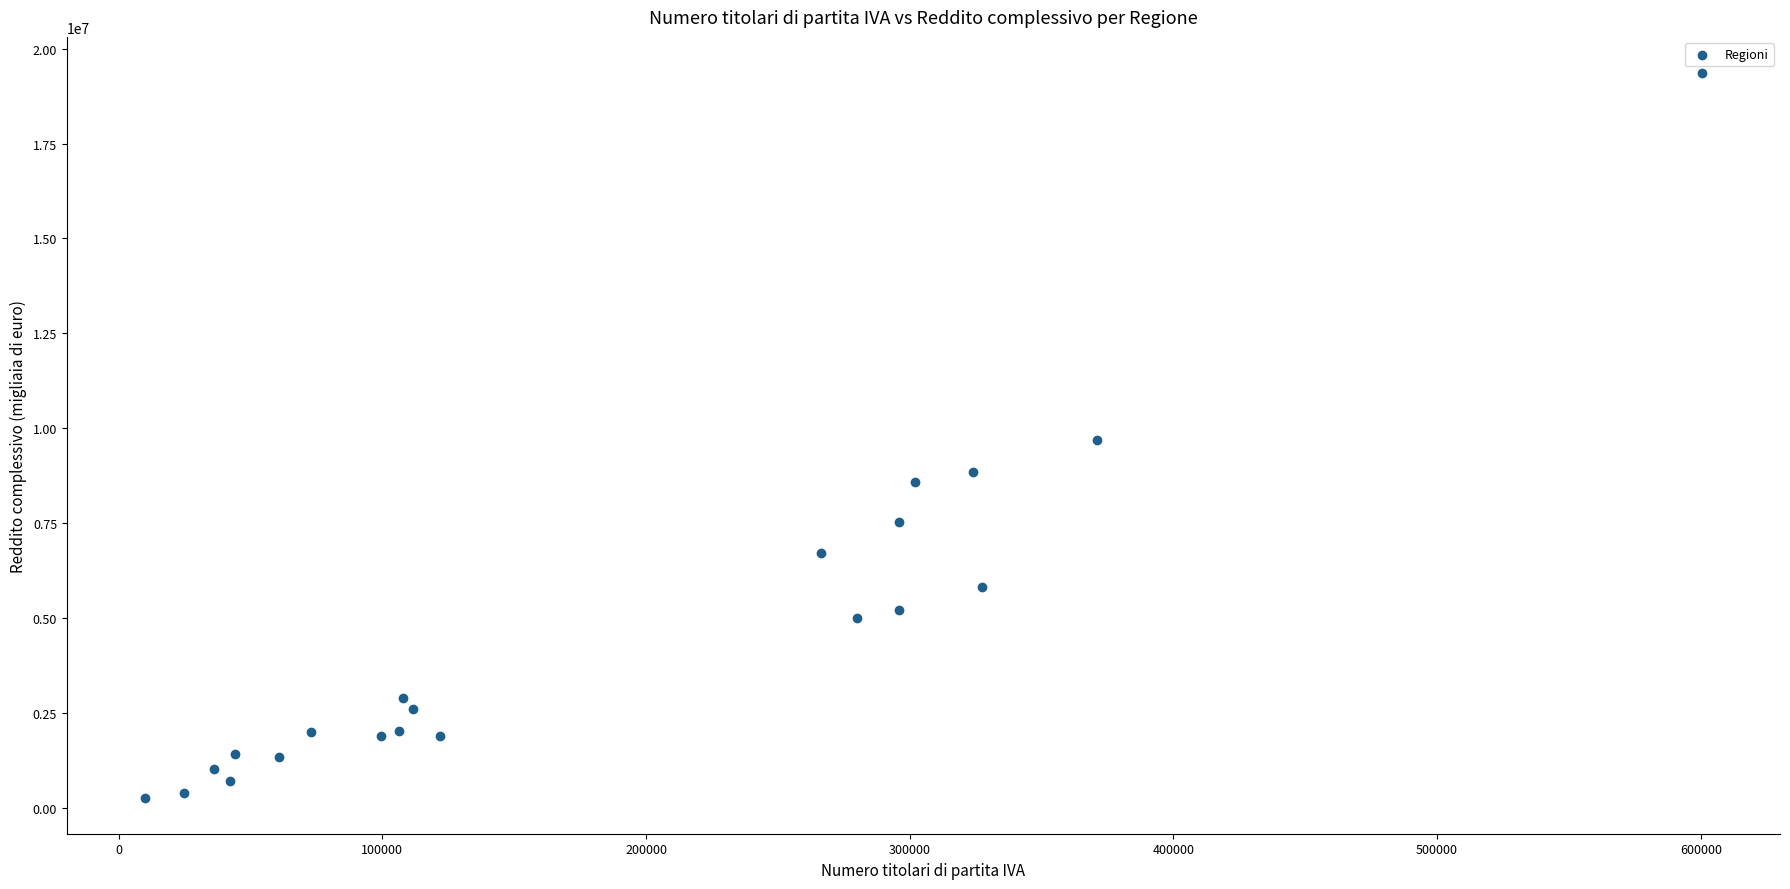

How many data points are displayed?

21